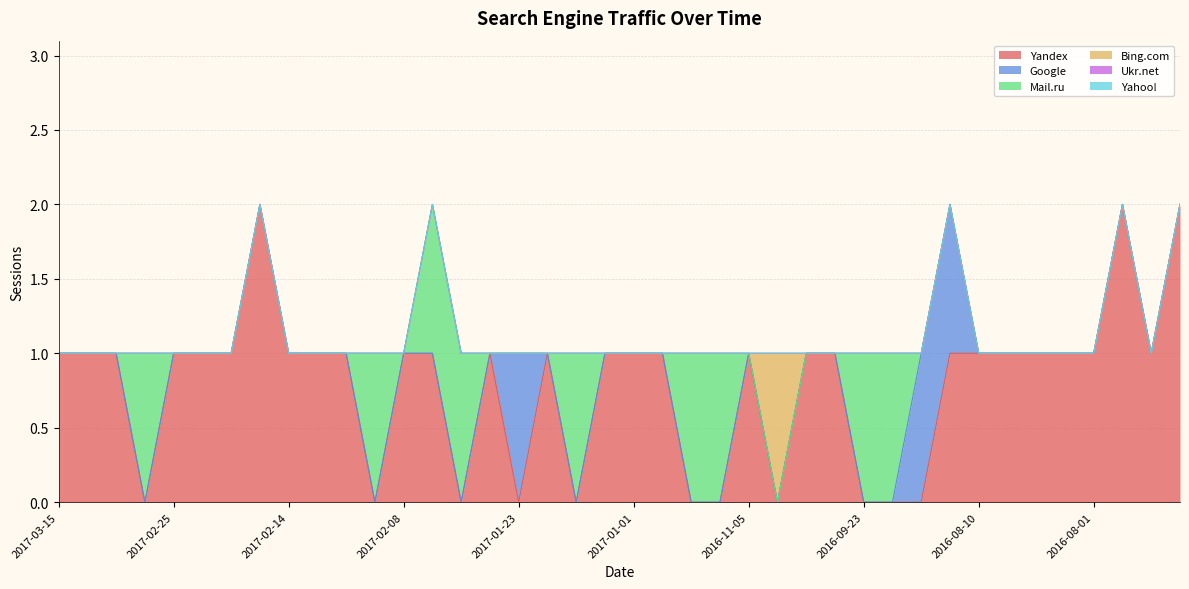

At which label does Yandex first exceed 1?

2017-02-15